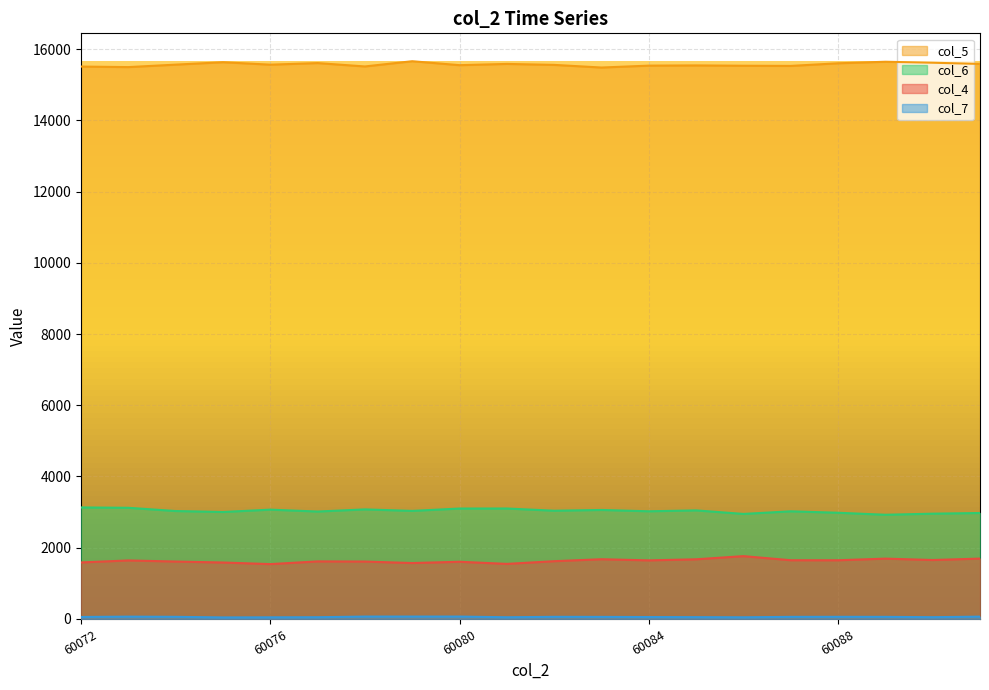

What is the minimum value shown in the chart?

43